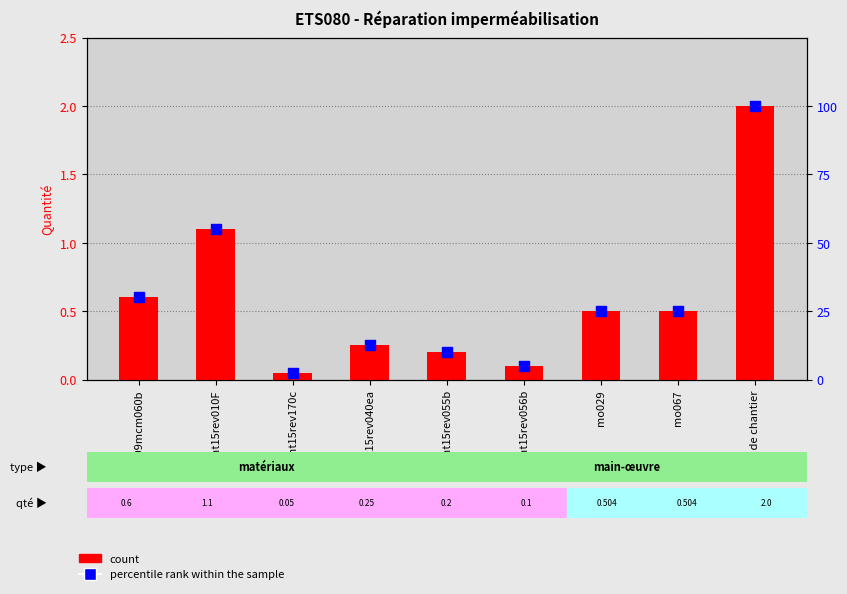

Which series contains the highest Y value?

percentile rank within the sample